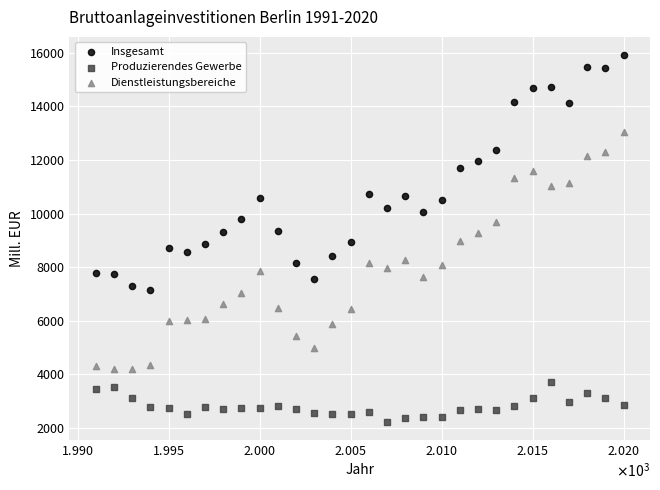

What are all the series names shown in the legend?

Insgesamt, Produzierendes Gewerbe, Dienstleistungsbereiche